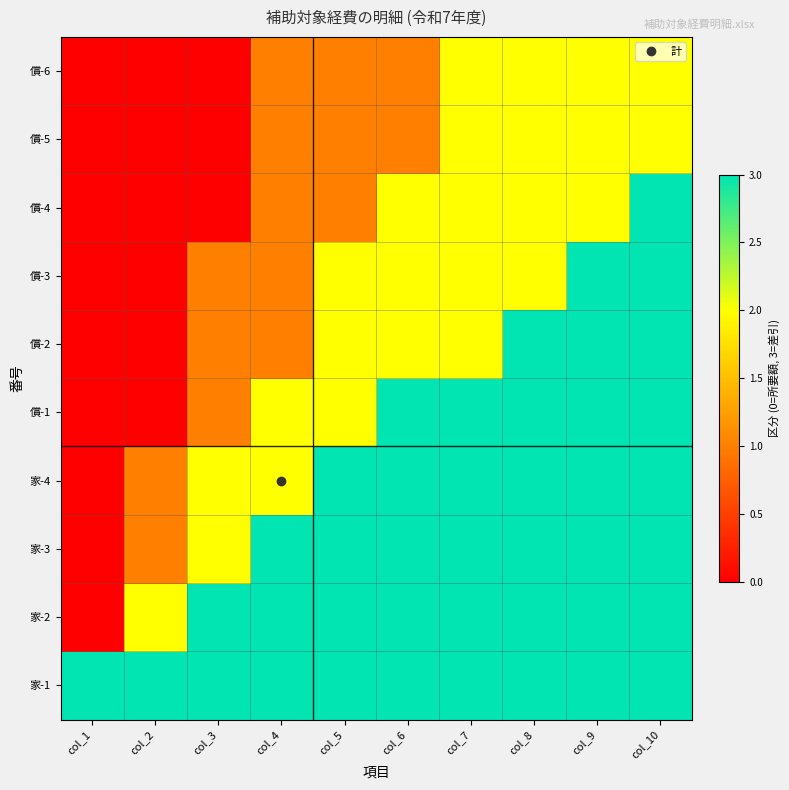

Reading left to right, what are all the values shown in this chart?

家-1: col_1=3	col_2=3	col_3=3	col_4=3	col_5=3	col_6=3	col_7=3	col_8=3	col_9=3	col_10=3
家-2: col_1=0	col_2=2	col_3=3	col_4=3	col_5=3	col_6=3	col_7=3	col_8=3	col_9=3	col_10=3
家-3: col_1=0	col_2=1	col_3=2	col_4=3	col_5=3	col_6=3	col_7=3	col_8=3	col_9=3	col_10=3
家-4: col_1=0	col_2=1	col_3=2	col_4=2	col_5=3	col_6=3	col_7=3	col_8=3	col_9=3	col_10=3
償-1: col_1=0	col_2=0	col_3=1	col_4=2	col_5=2	col_6=3	col_7=3	col_8=3	col_9=3	col_10=3
償-2: col_1=0	col_2=0	col_3=1	col_4=1	col_5=2	col_6=2	col_7=2	col_8=3	col_9=3	col_10=3
償-3: col_1=0	col_2=0	col_3=1	col_4=1	col_5=2	col_6=2	col_7=2	col_8=2	col_9=3	col_10=3
償-4: col_1=0	col_2=0	col_3=0	col_4=1	col_5=1	col_6=2	col_7=2	col_8=2	col_9=2	col_10=3
償-5: col_1=0	col_2=0	col_3=0	col_4=1	col_5=1	col_6=1	col_7=2	col_8=2	col_9=2	col_10=2
償-6: col_1=0	col_2=0	col_3=0	col_4=1	col_5=1	col_6=1	col_7=2	col_8=2	col_9=2	col_10=2